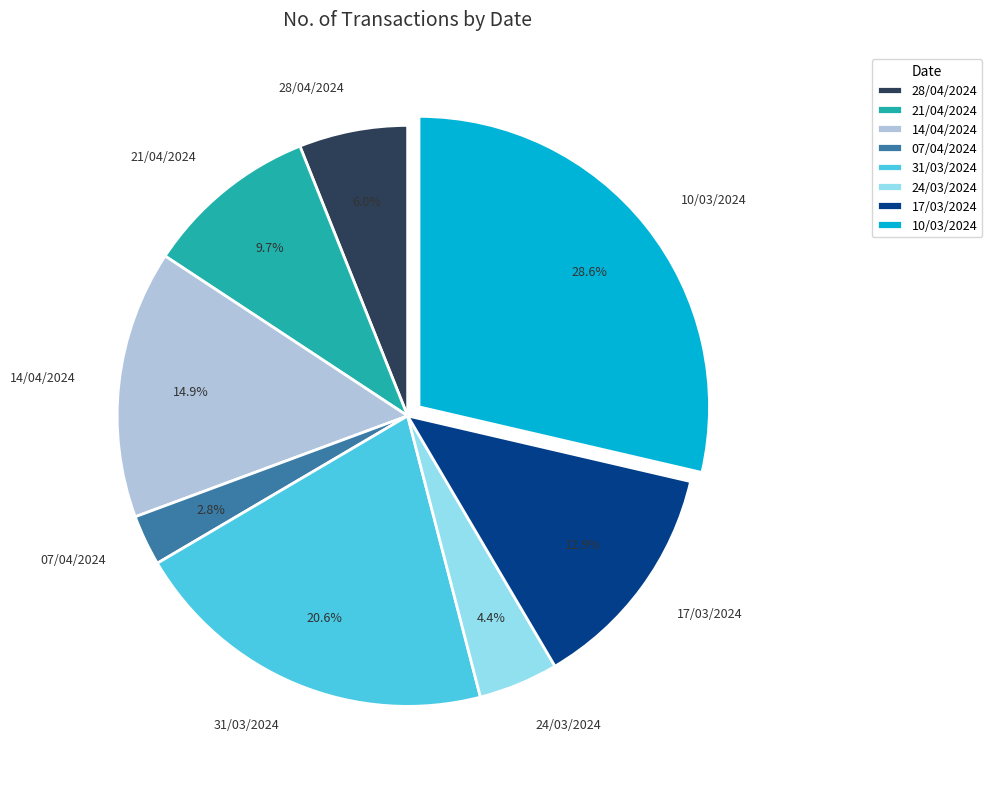

What percentage is NOT represented by 17/03/2024?

87.1%